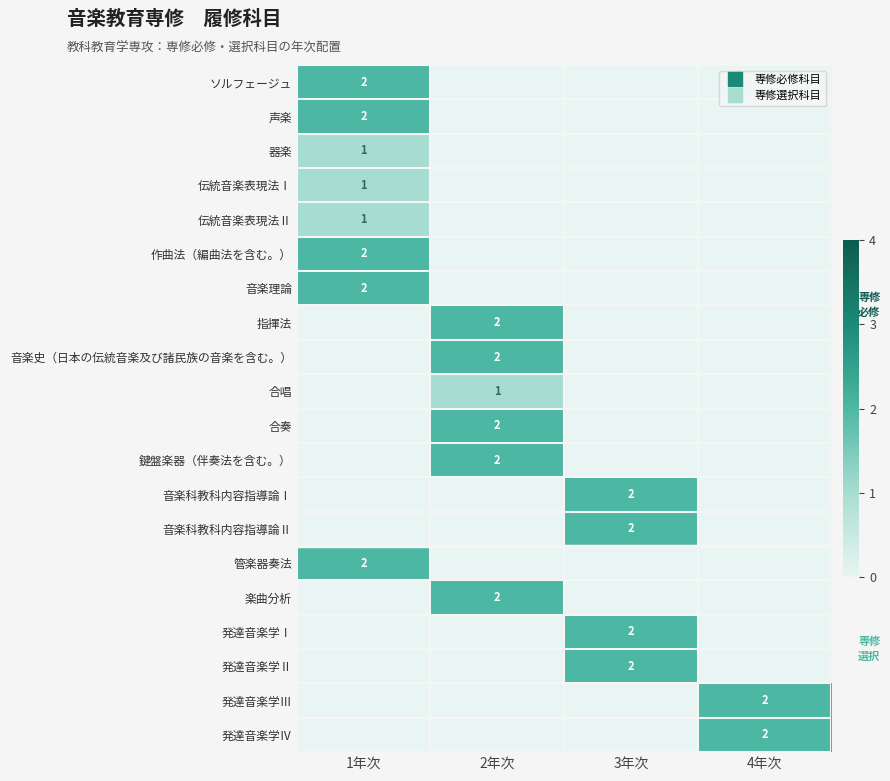

What is the sum of all 音楽理論 values?

2